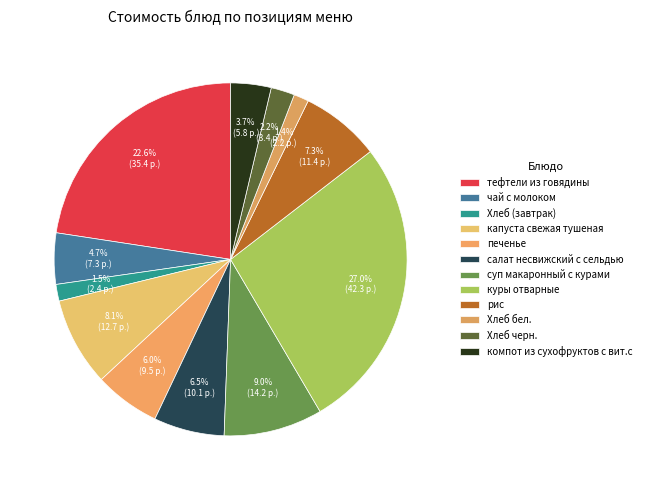

How many segments does this pie chart have?

12